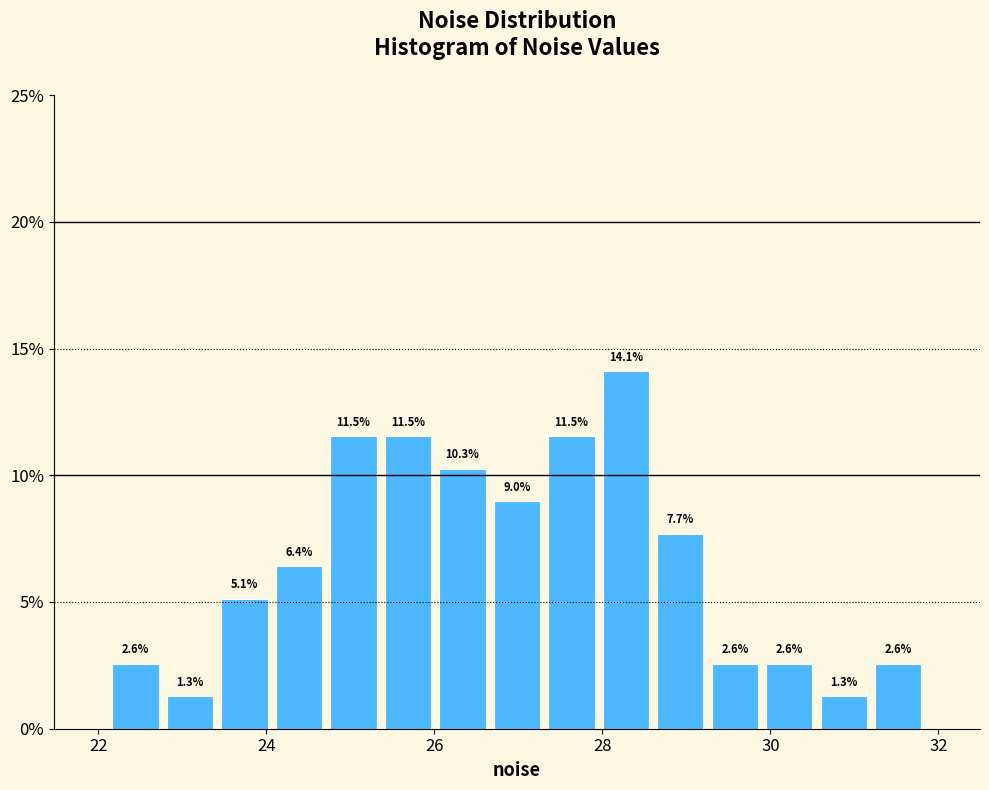

Read against the x-axis, roughly where is the centre of the tallest bar?

28.2